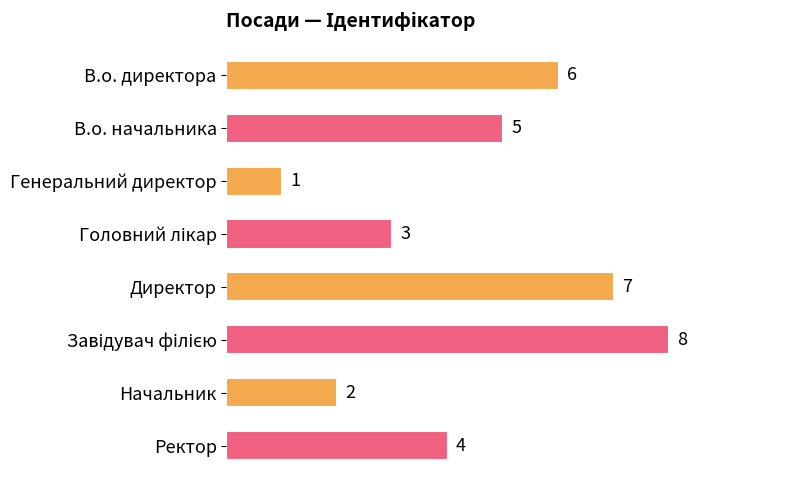

Which has a higher value, В.о. директора or Директор?

Директор